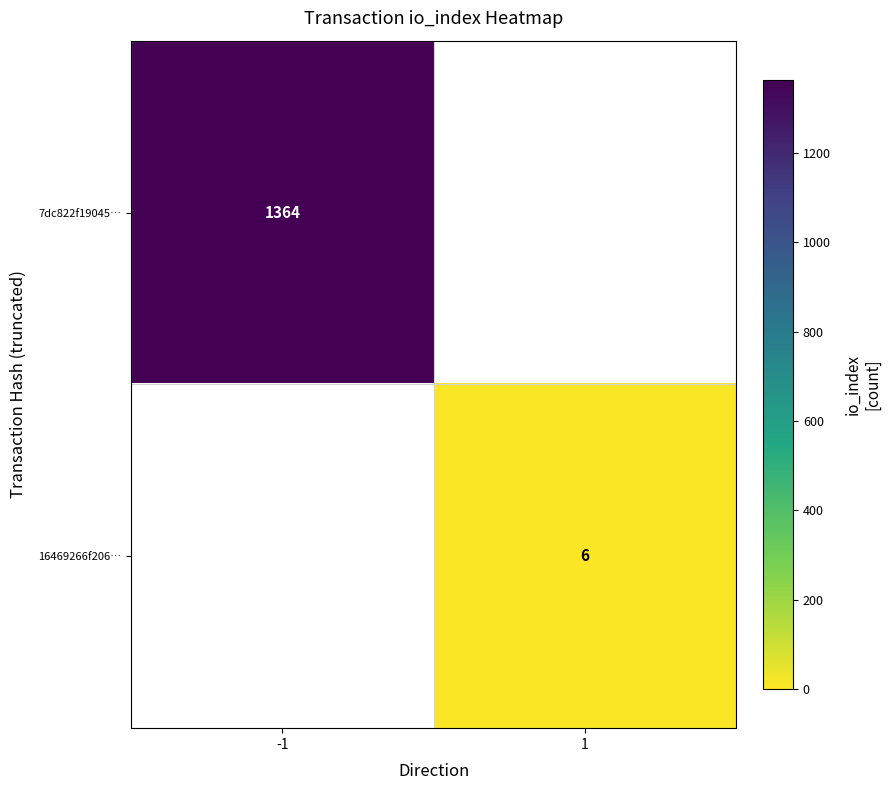

Is it true that 7dc822f19045… equals 603 at -1?

False